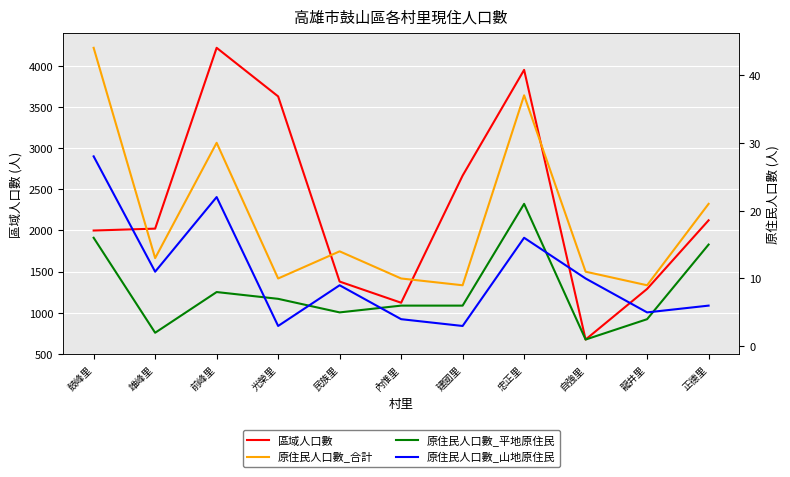

Rank the categories by 原住民人口數_平地原住民 value from lowest to highest.

自強里, 雄峰里, 龍井里, 民族里, 內惟里, 建國里, 光榮里, 前峰里, 正德里, 鼓峰里, 忠正里